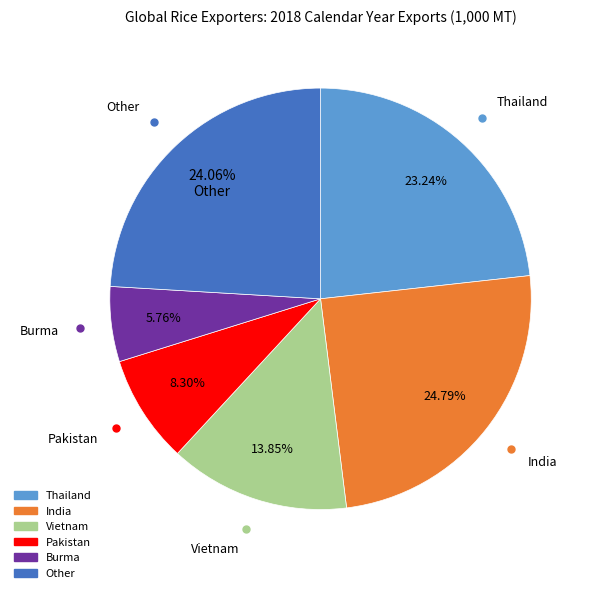

To the nearest percent, what is the difference between the largest and smallest slice percentages?

19%